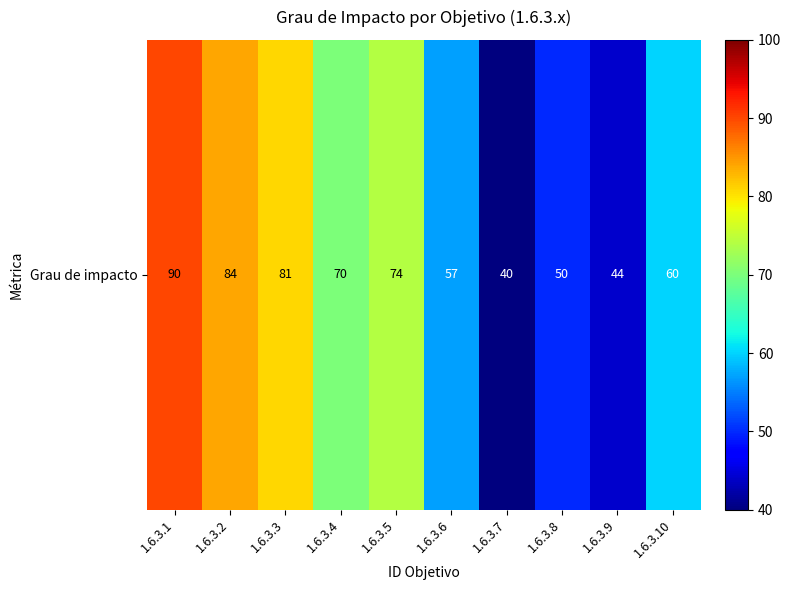

Which label corresponds to the largest value in the chart?

1.6.3.1